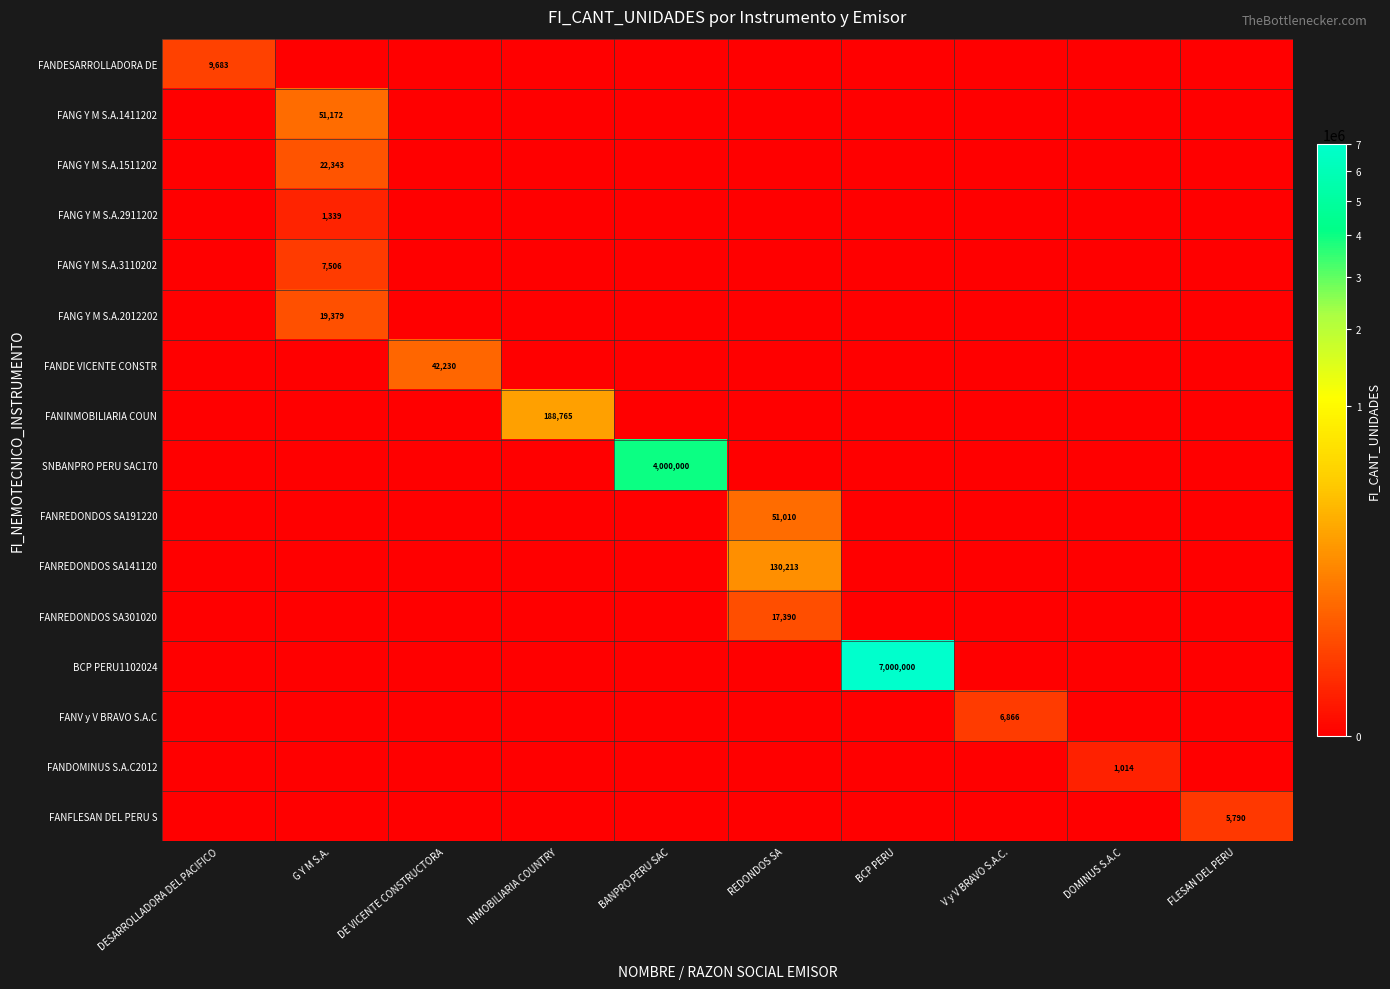

The FANDOMINUS S.A.C2012 series shows 1014 at DOMINUS S.A.C. True or false?

True